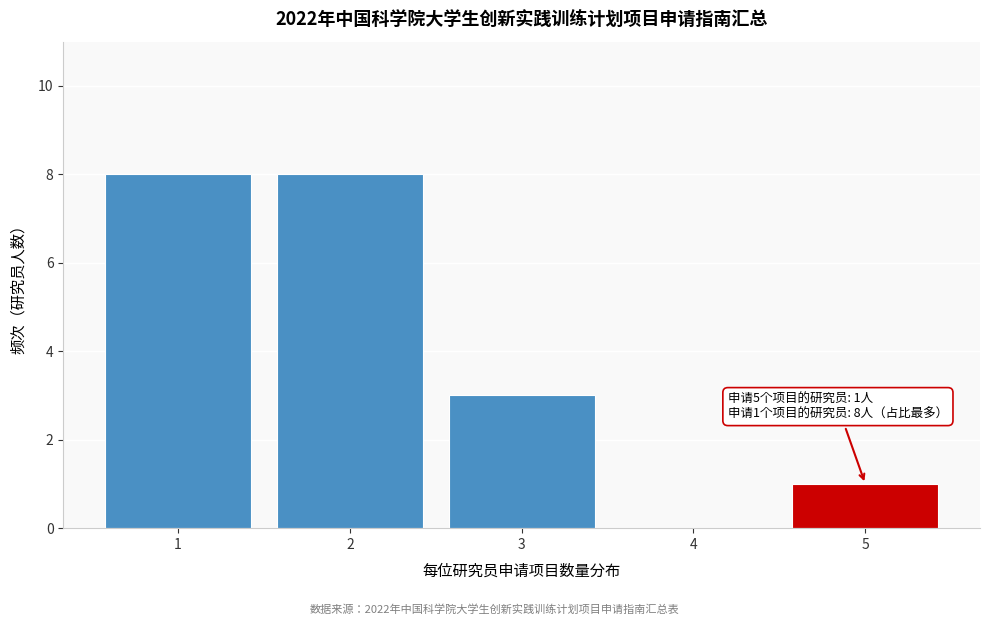

Reading left to right, extract all data points from this chart.

1=8	2=8	3=3	4=0	5=1